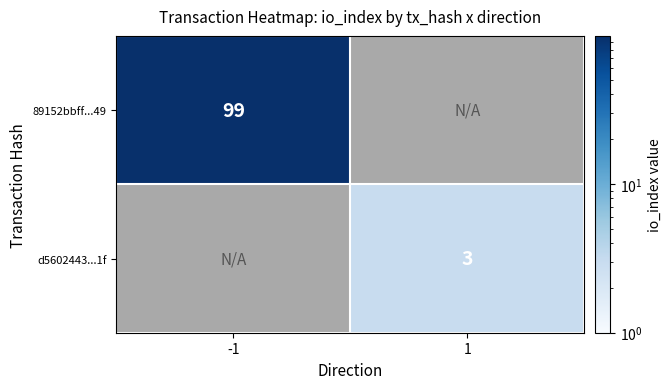

The d5602443...1f series shows 2 at 1. True or false?

False